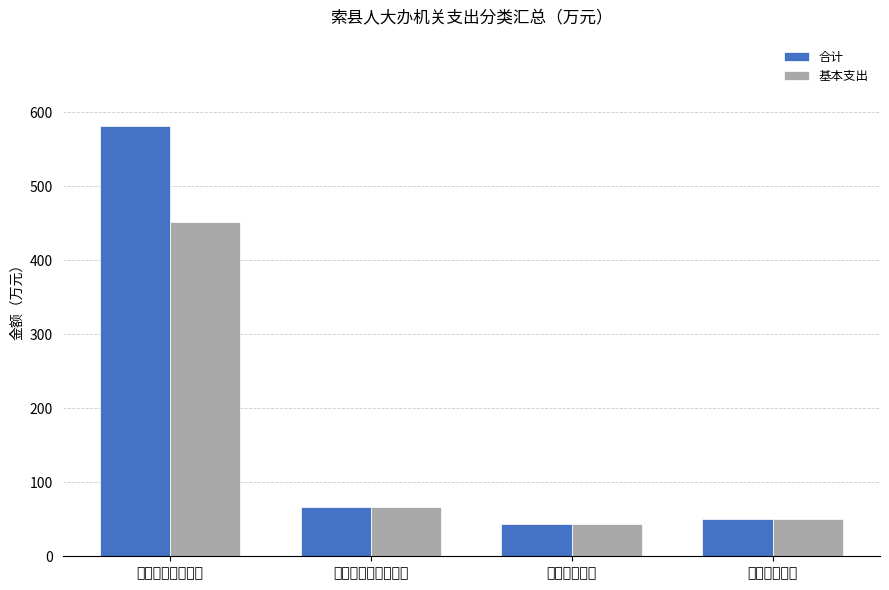

Reading right to left, transcribe all the data shown in this chart.

合计: 50.2	43.0	66.6	581.5
基本支出: 50.2	43.0	66.6	451.9